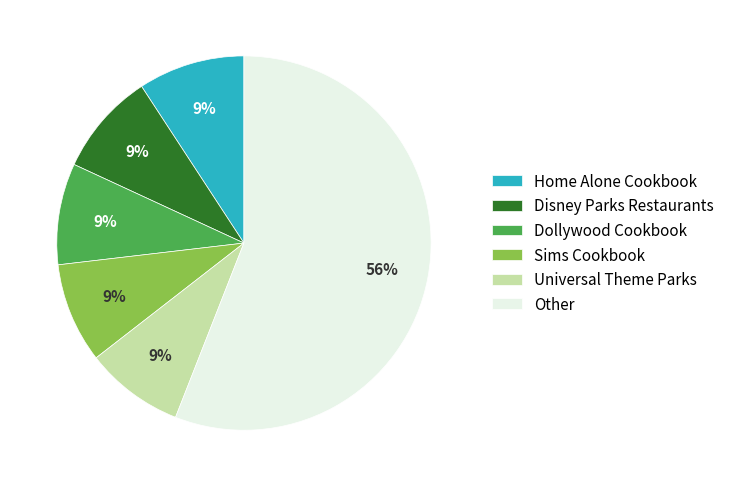

To the nearest percent, what portion does Home Alone Cookbook represent?

9%